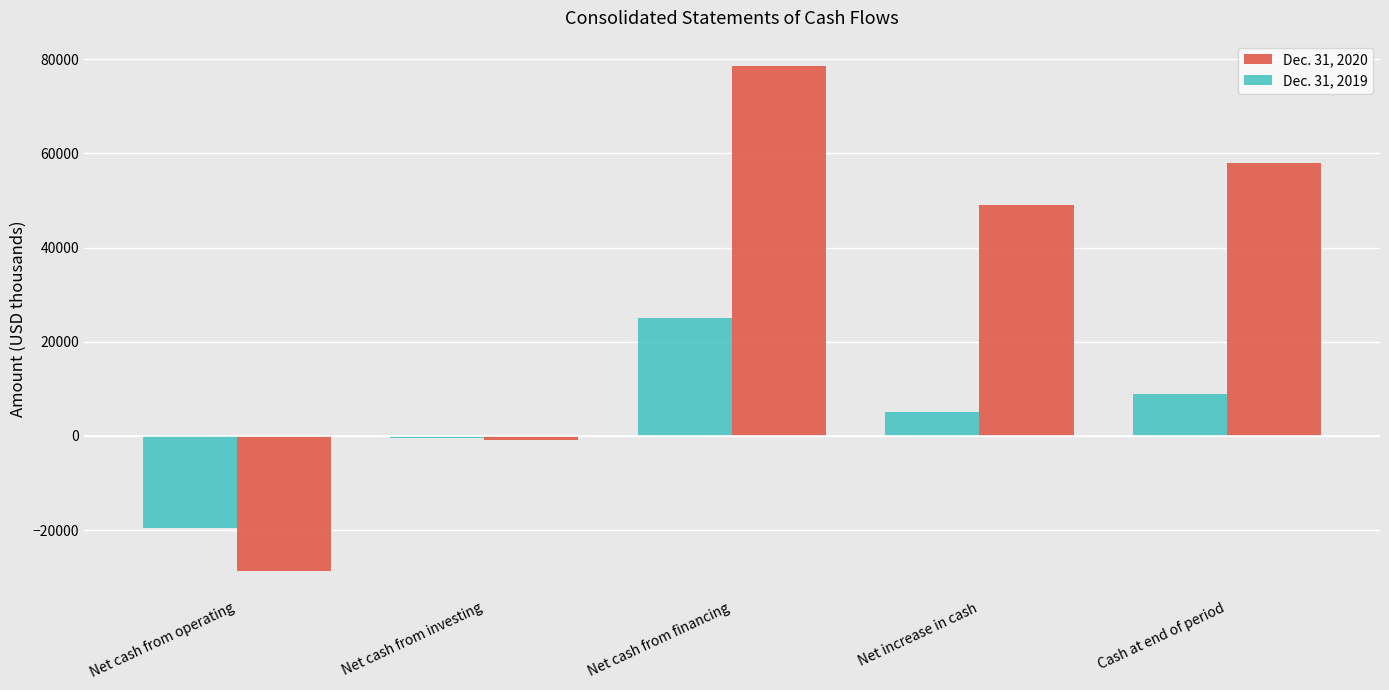

What is the label of the 3rd bar from the left?

Net cash from financing